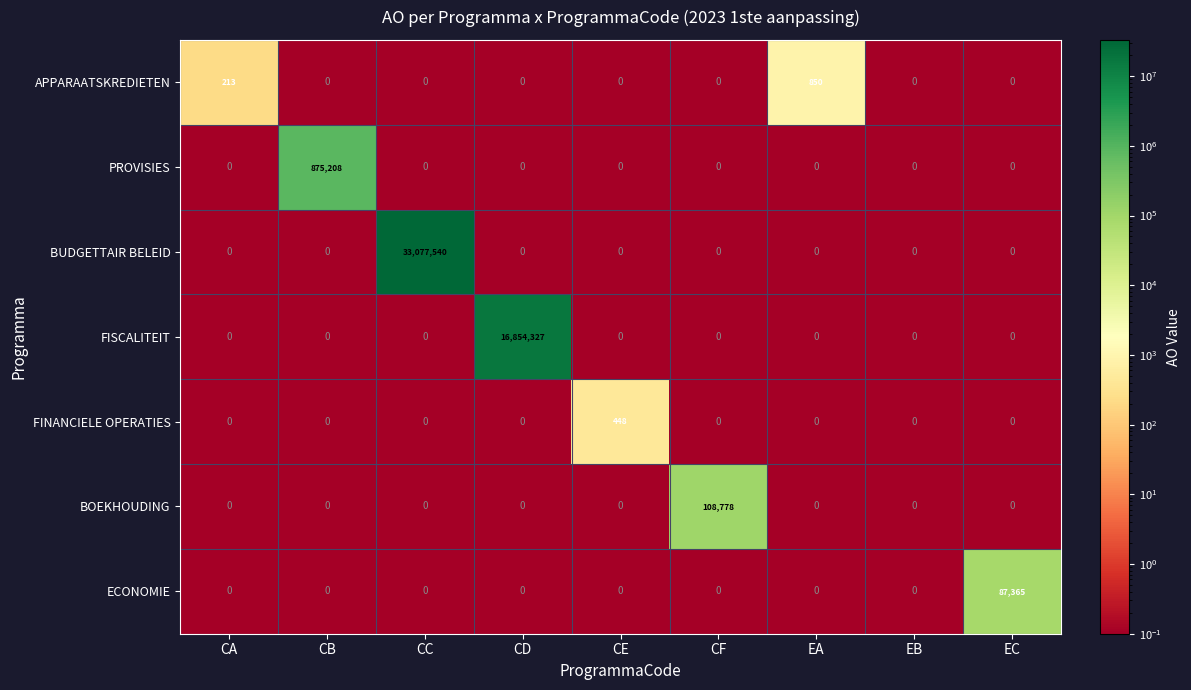

Rank the series by their maximum value, from highest to lowest.

BUDGETTAIR BELEID, FISCALITEIT, PROVISIES, BOEKHOUDING, ECONOMIE, APPARAATSKREDIETEN, FINANCIELE OPERATIES